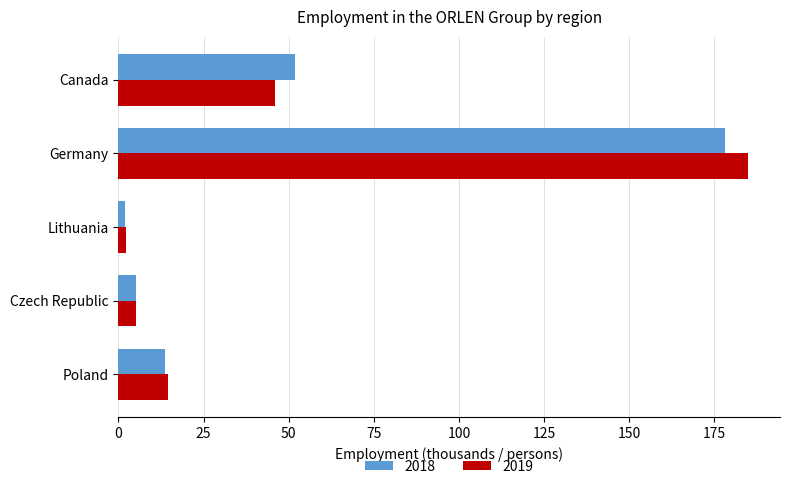

Is the value of 2018 at Poland greater than the value of 2019 at Lithuania?

Yes